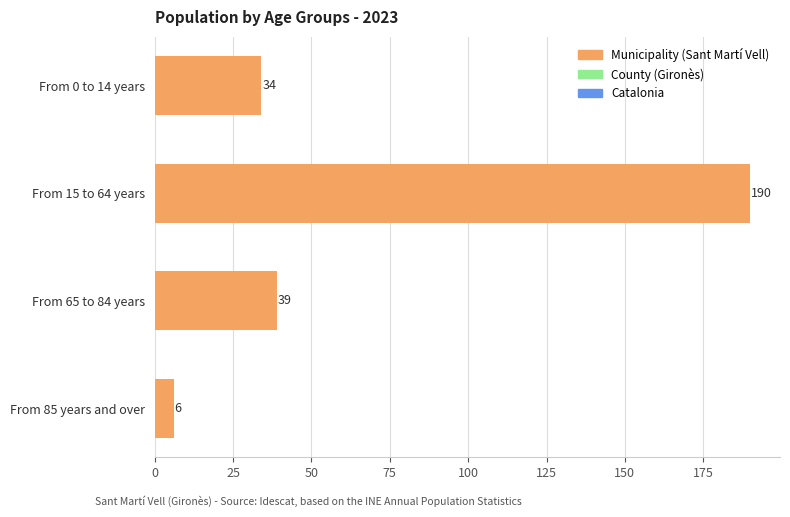

At which category does the chart reach its minimum across all series?

From 85 years and over